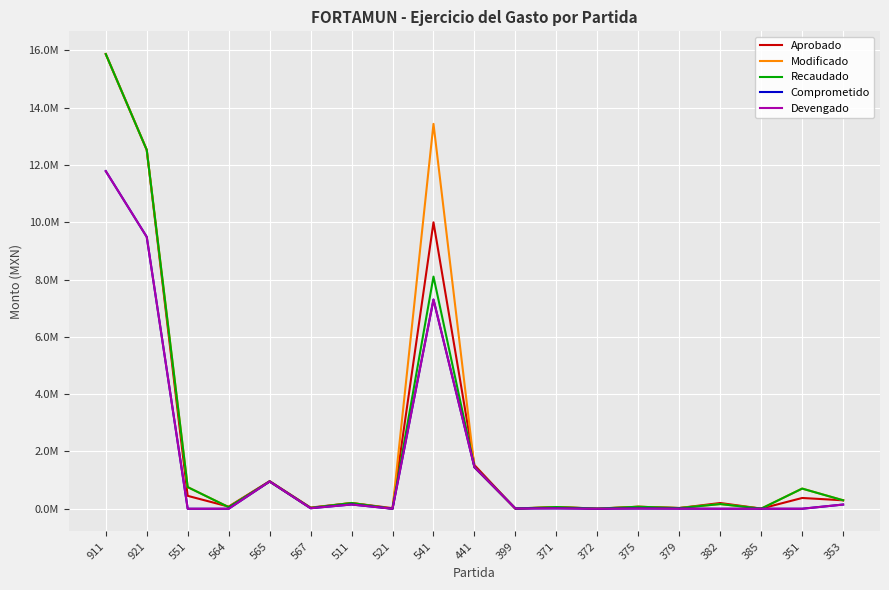

Is this an area chart (filled region under the line)?

No